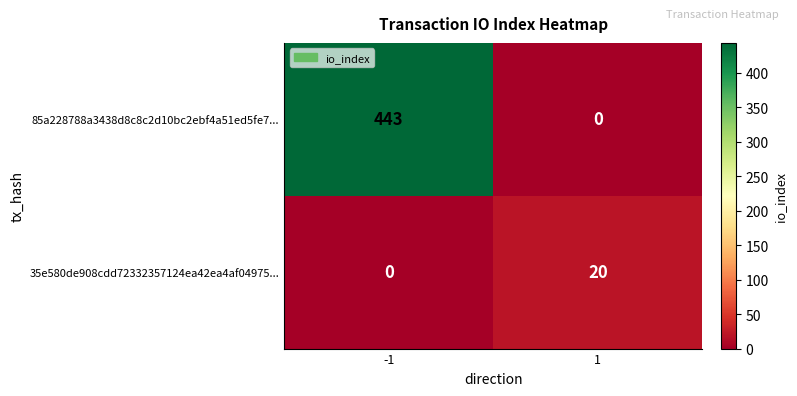

Is it true that 35e580de908cdd72332357124ea42ea4af04975... equals 20 at 1?

True